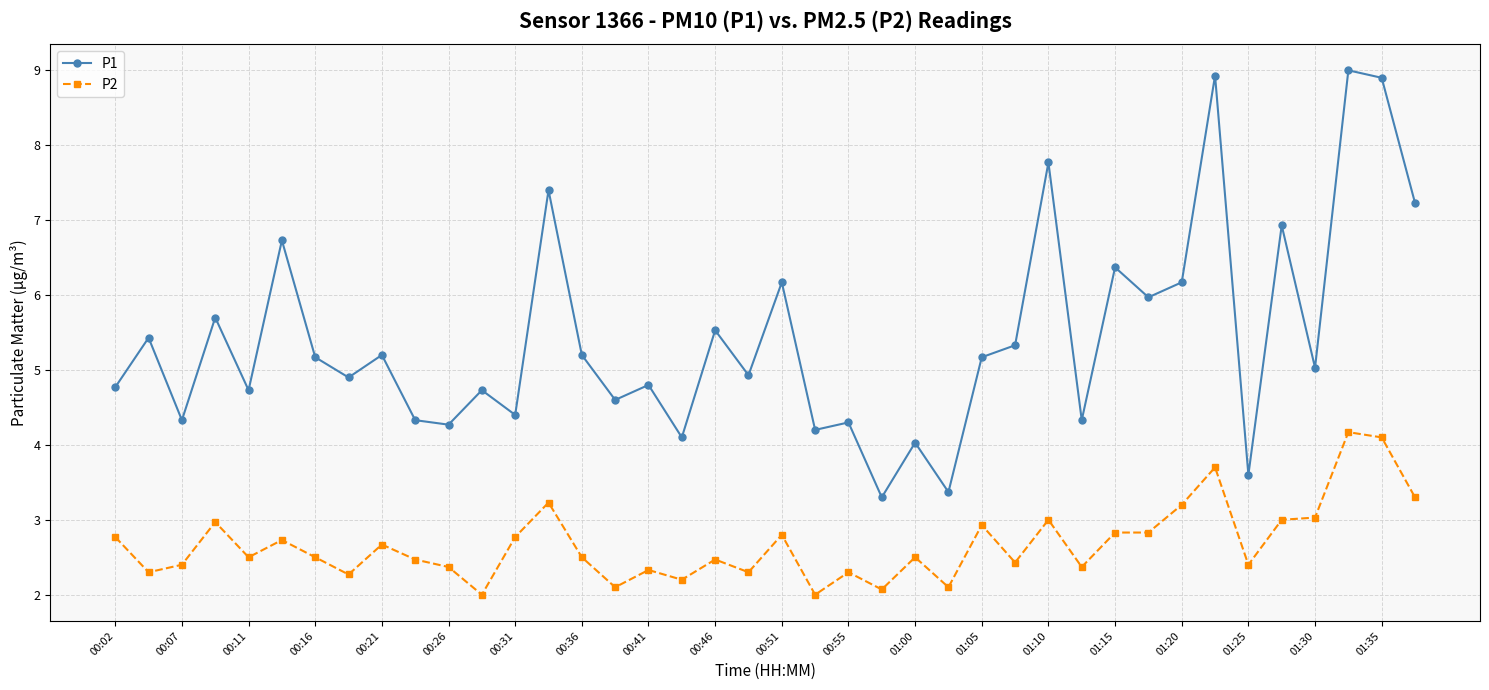

True or false: P1 and P2 intersect in this chart.

False